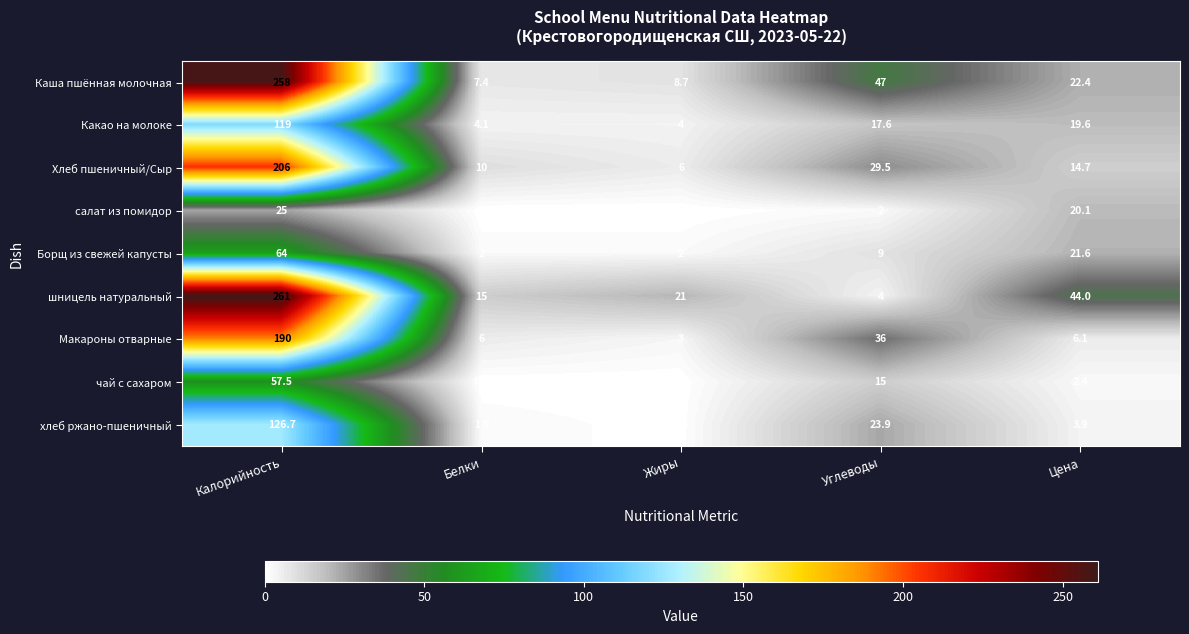

At which label is салат из помидор closest to 12?

Цена